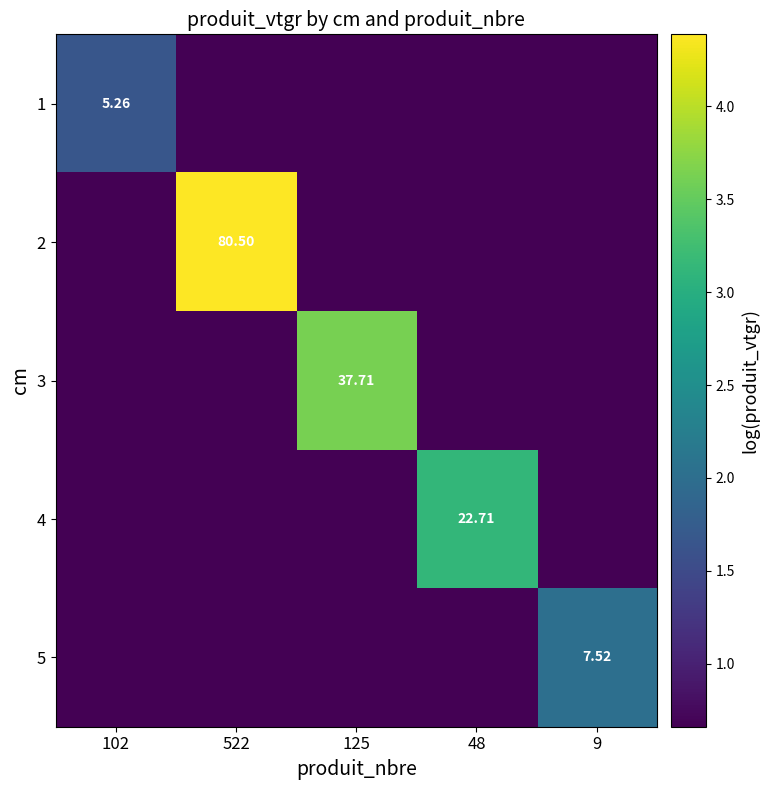

The value of 1 at 522 is 0.2. True or false?

False